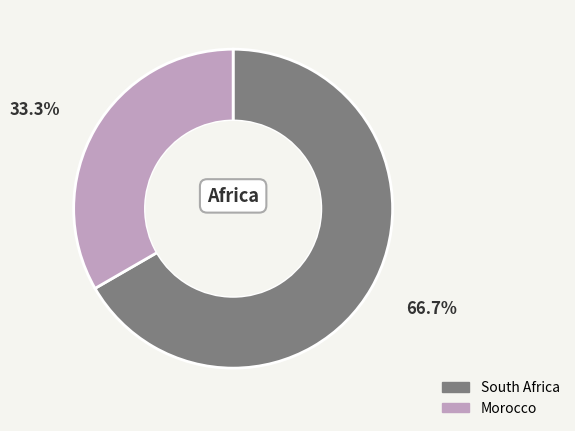

Which slice is the largest?

South Africa